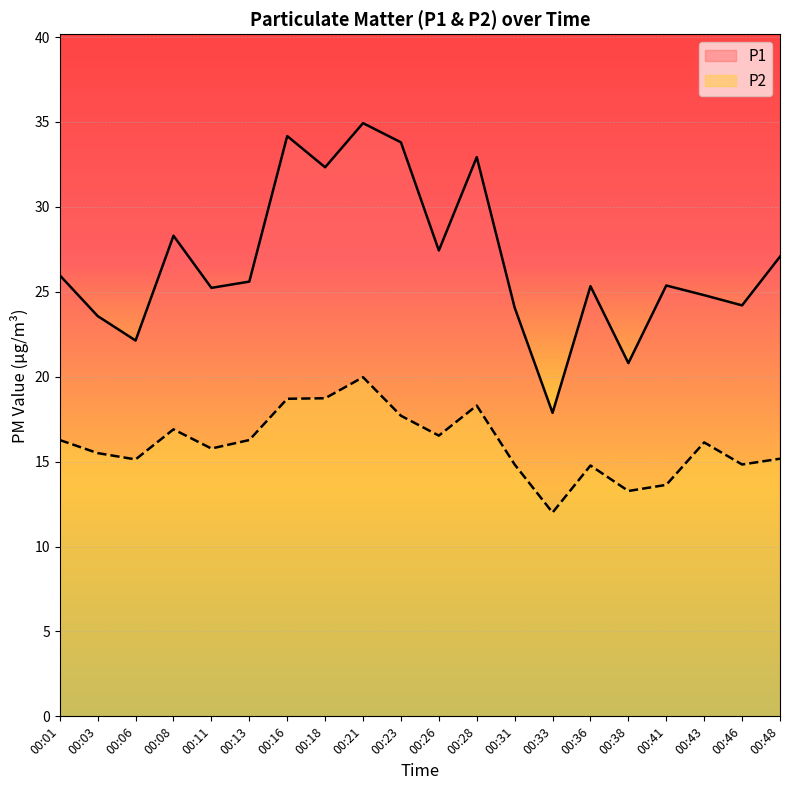

List the series in order of their peak value, lowest first.

P2, P1